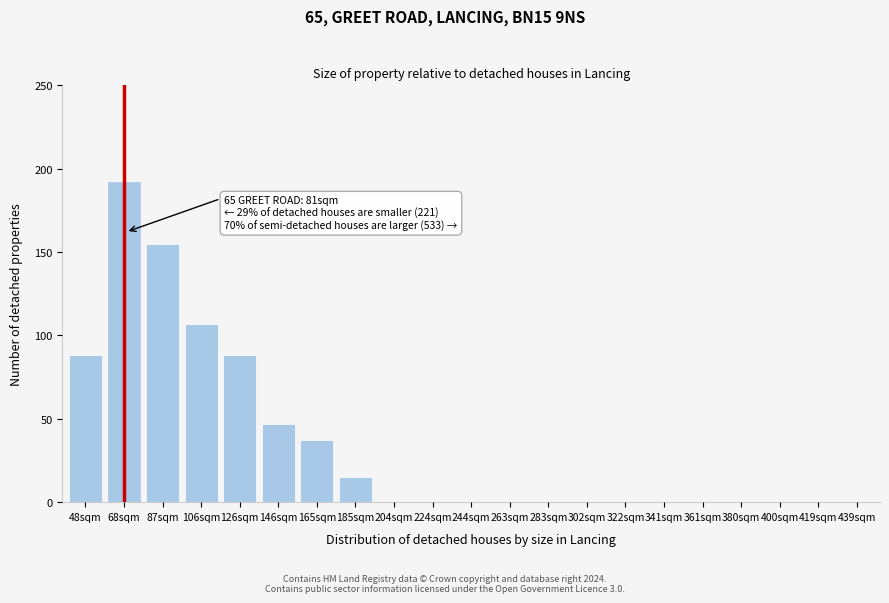

Reading left to right, extract all data points from this chart.

48sqm=88	68sqm=192	87sqm=155	106sqm=107	126sqm=88	146sqm=47	165sqm=37	185sqm=15	204sqm=0	224sqm=0	244sqm=0	263sqm=0	283sqm=0	302sqm=0	322sqm=0	341sqm=0	361sqm=0	380sqm=0	400sqm=0	419sqm=0	439sqm=0